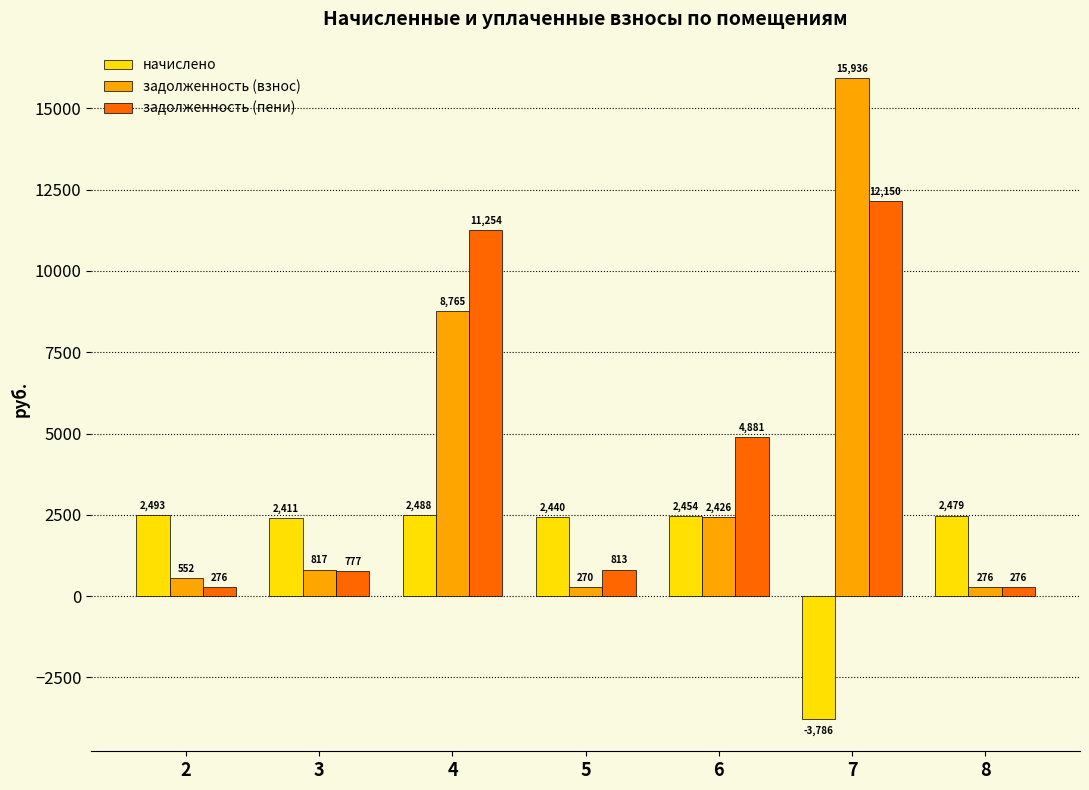

Rank the series at 2 from highest to lowest value.

начислено, задолженность (взнос), задолженность (пени)